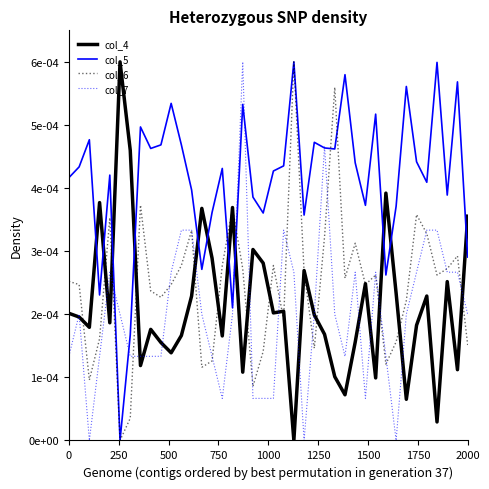

Reading left to right, what are all the values shown in this chart?

col_4: 0.0	0.0	0.0	0.0	0.0	0.0	0.0	0.0	0.0	0.0	0.0	0.0	0.0	0.0	0.0	0.0	0.0	0.0	0.0	0.0	0.0	0.0	0.0	0.0	0.0	0.0	0.0	0.0	0.0	0.0	0.0	0.0	0.0	0.0	0.0	0.0	0.0	0.0	0.0	0.0
col_5: 0.0	0.0	0.0	0.0	0.0	0.0	0.0	0.0	0.0	0.0	0.0	0.0	0.0	0.0	0.0	0.0	0.0	0.0	0.0	0.0	0.0	0.0	0.0	0.0	0.0	0.0	0.0	0.0	0.0	0.0	0.0	0.0	0.0	0.0	0.0	0.0	0.0	0.0	0.0	0.0
col_6: 0.0	0.0	0.0	0.0	0.0	0.0	0.0	0.0	0.0	0.0	0.0	0.0	0.0	0.0	0.0	0.0	0.0	0.0	0.0	0.0	0.0	0.0	0.0	0.0	0.0	0.0	0.0	0.0	0.0	0.0	0.0	0.0	0.0	0.0	0.0	0.0	0.0	0.0	0.0	0.0
col_7: 0.0	0.0	0.0	0.0	0.0	0.0	0.0	0.0	0.0	0.0	0.0	0.0	0.0	0.0	0.0	0.0	0.0	0.0	0.0	0.0	0.0	0.0	0.0	0.0	0.0	0.0	0.0	0.0	0.0	0.0	0.0	0.0	0.0	0.0	0.0	0.0	0.0	0.0	0.0	0.0